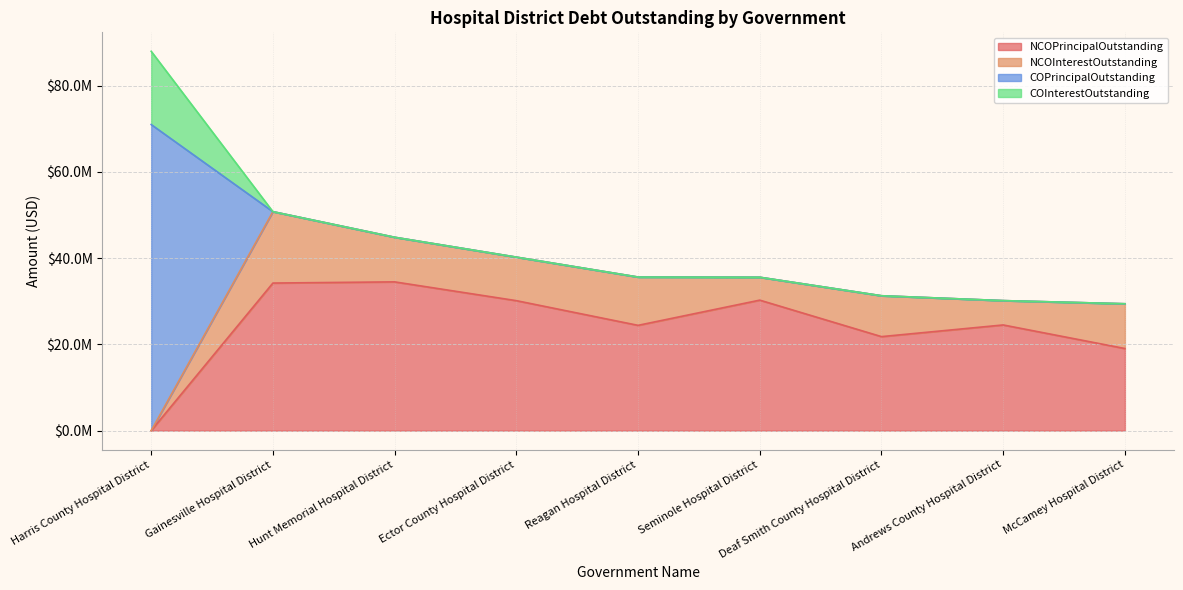

Reading left to right, list all the values displayed in this chart.

NCOPrincipalOutstanding: Harris County Hospital District=0.0	Gainesville Hospital District=34215000.0	Hunt Memorial Hospital District=34490000.0	Ector County Hospital District=30135000.0	Reagan Hospital District=24410000.0	Seminole Hospital District=30255000.0	Deaf Smith County Hospital District=21795000.0	Andrews County Hospital District=24500000.0	McCamey Hospital District=19035000.0
NCOInterestOutstanding: Harris County Hospital District=0.0	Gainesville Hospital District=16554762.0	Hunt Memorial Hospital District=10345393.8	Ector County Hospital District=10092975.0	Reagan Hospital District=11199797.0	Seminole Hospital District=5307966.2	Deaf Smith County Hospital District=9477475.0	Andrews County Hospital District=5643700.0	McCamey Hospital District=10379522.0
COPrincipalOutstanding: Harris County Hospital District=70970000.0	Gainesville Hospital District=0.0	Hunt Memorial Hospital District=0.0	Ector County Hospital District=0.0	Reagan Hospital District=0.0	Seminole Hospital District=0.0	Deaf Smith County Hospital District=0.0	Andrews County Hospital District=0.0	McCamey Hospital District=0.0
COInterestOutstanding: Harris County Hospital District=16982425.0	Gainesville Hospital District=0.0	Hunt Memorial Hospital District=0.0	Ector County Hospital District=0.0	Reagan Hospital District=0.0	Seminole Hospital District=0.0	Deaf Smith County Hospital District=0.0	Andrews County Hospital District=0.0	McCamey Hospital District=0.0